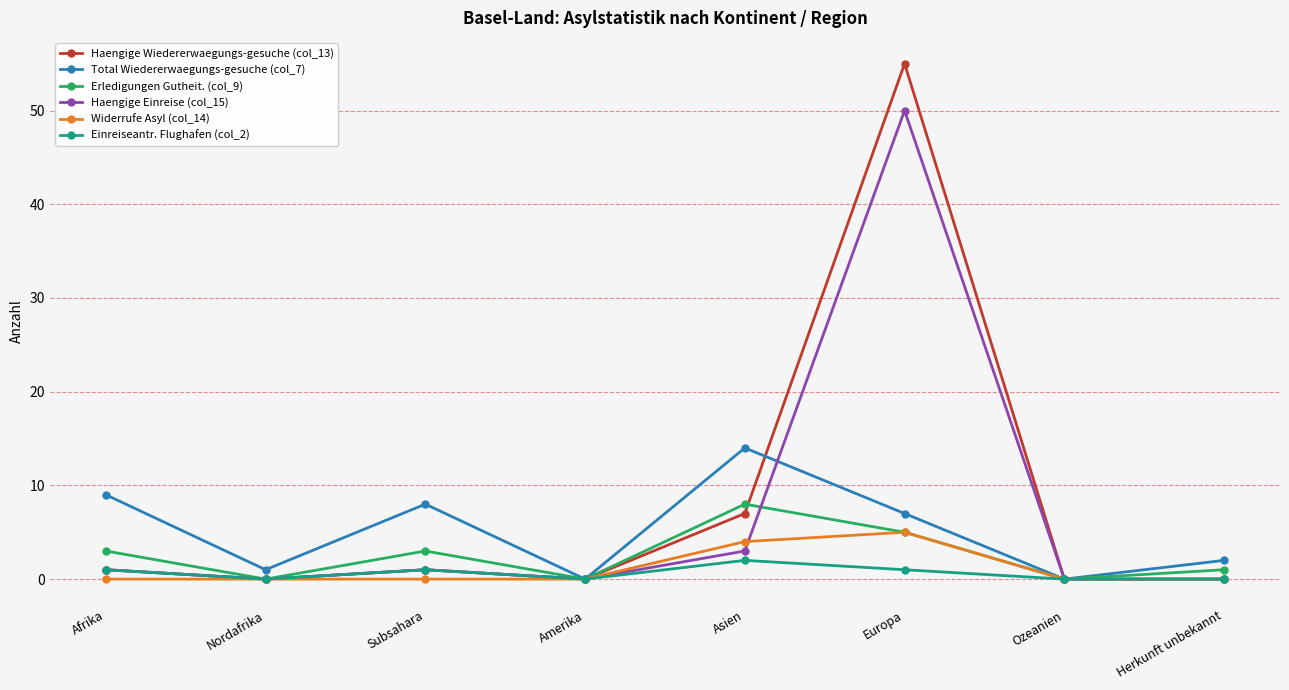

Does the chart display data point markers on the line(s)?

Yes